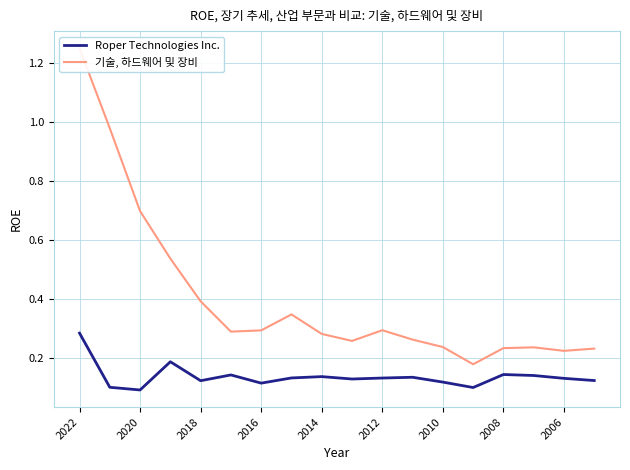

The Roper Technologies Inc. series shows 0.0 at 9. True or false?

False